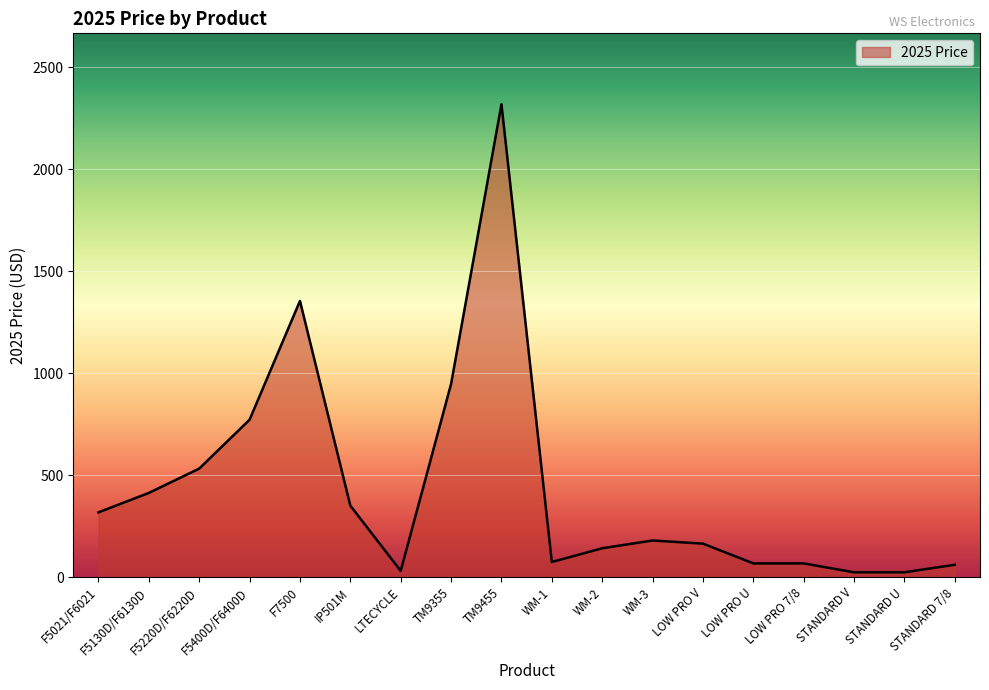

Is it true that the value at F5220D/F6220D is 933.4?

False